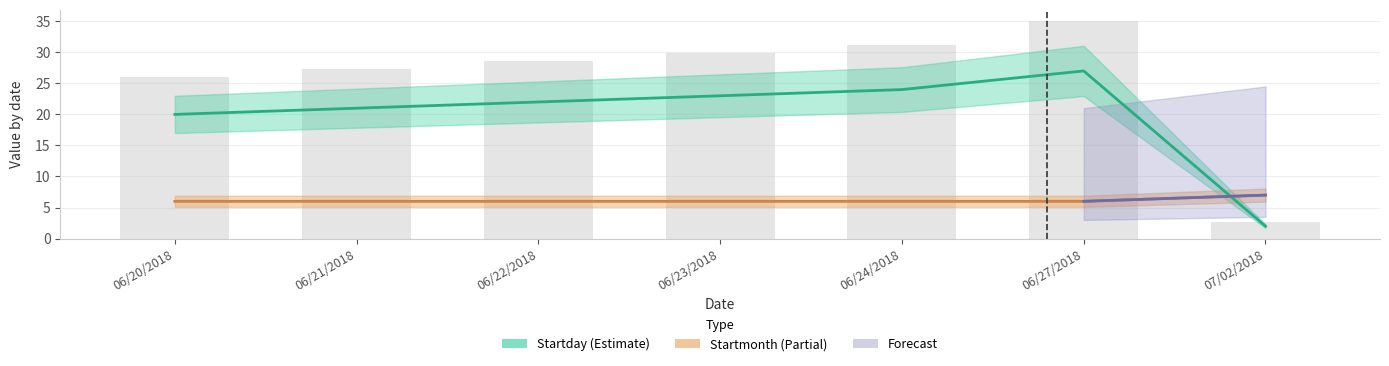

What is the value of the Startmonth bar at the 4th from the left?

6.0